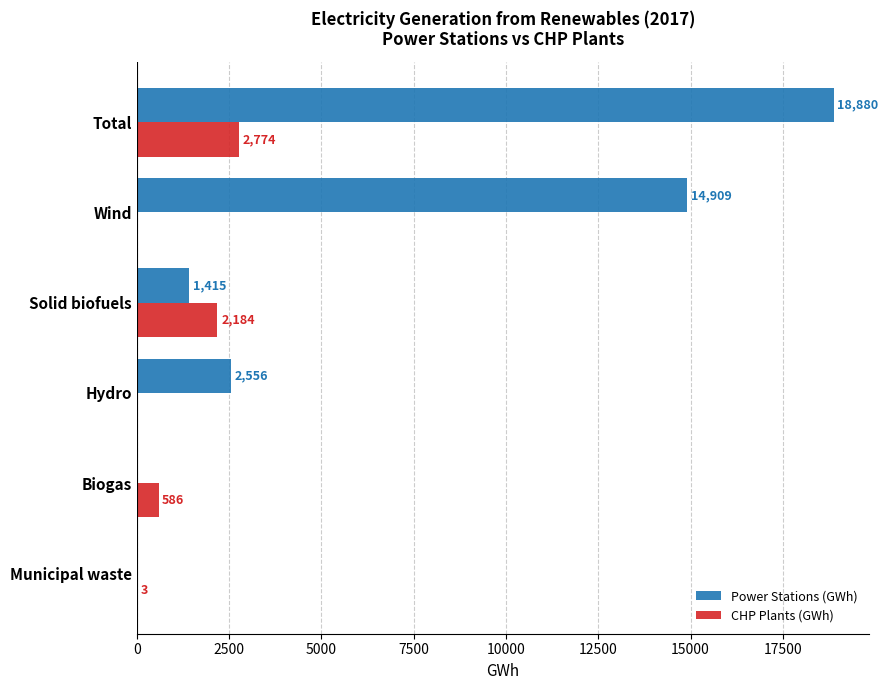

How many distinct data groups are displayed?

2